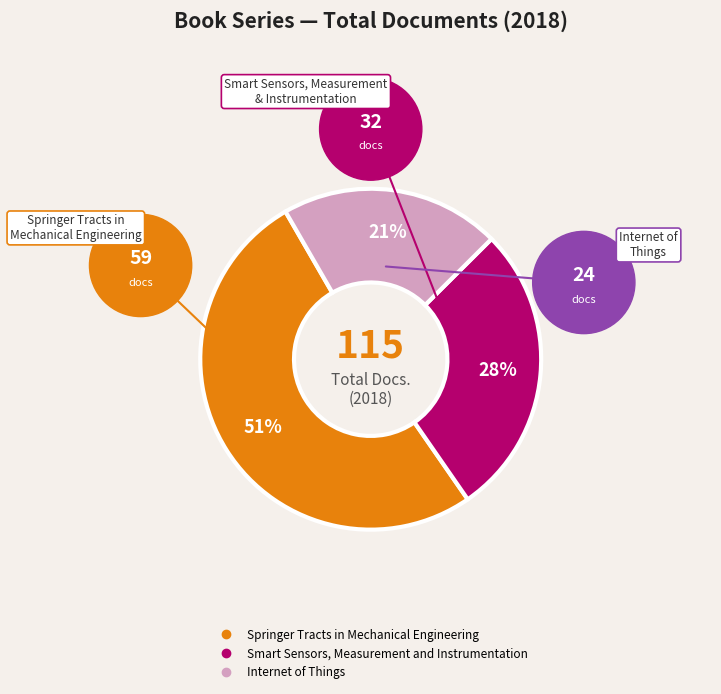

Is it true that Internet of Things is 21% of the pie?

True